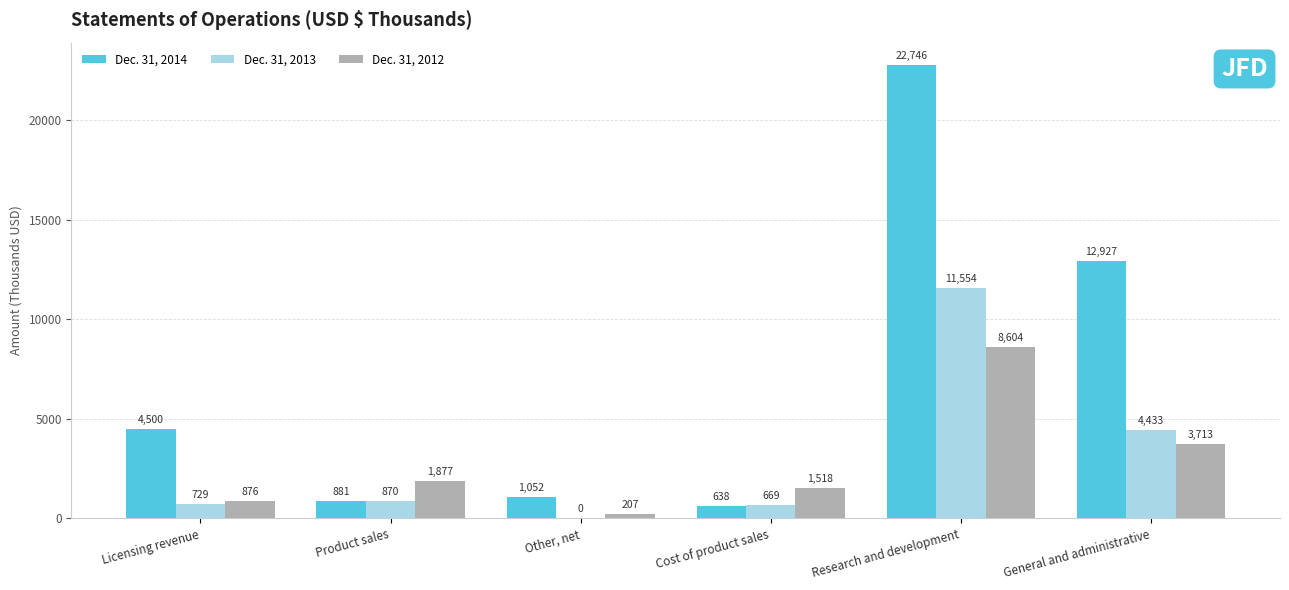

True or false: Dec. 31, 2012 has a value of 1877 at Product sales.

True